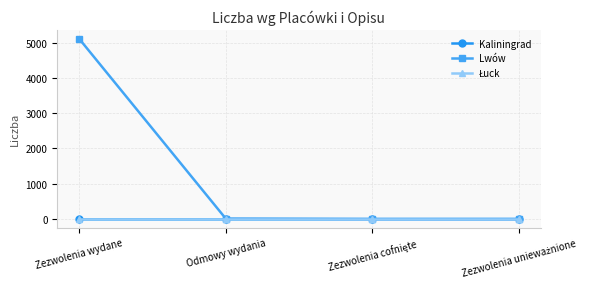

What is the maximum value shown in the chart?

5110